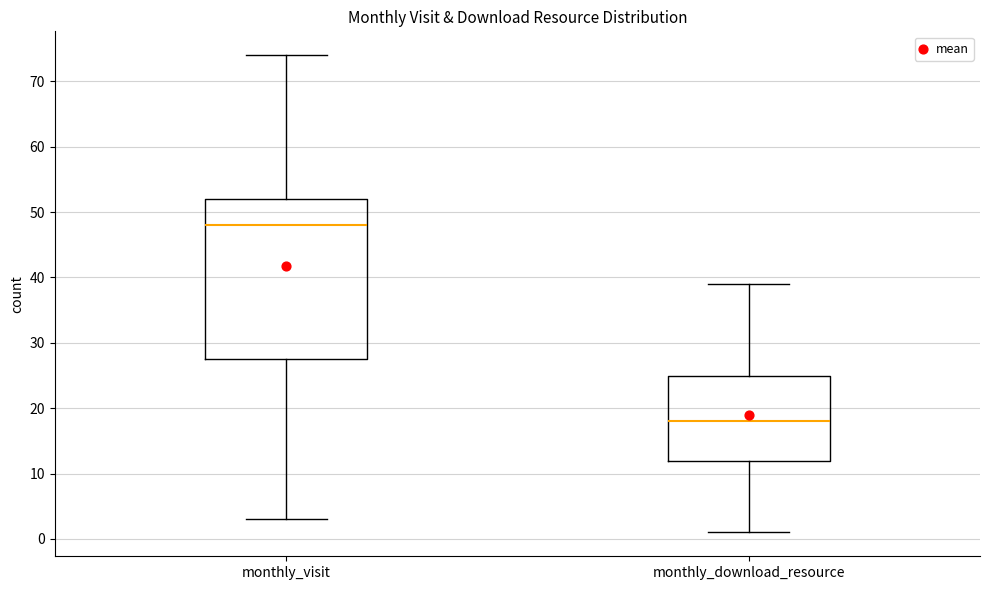

Reading left to right, transcribe this box plot: for each box, give where its median line is, the range the box spans, and where its two whiskers end, as read against the y-axis. The values are not printed on the chart, so give them approximately, as read against the axis.

monthly_visit: median 48, box 28 to 52, whiskers 3 to 74
monthly_download_resource: median 18, box 12 to 25, whiskers 1 to 39